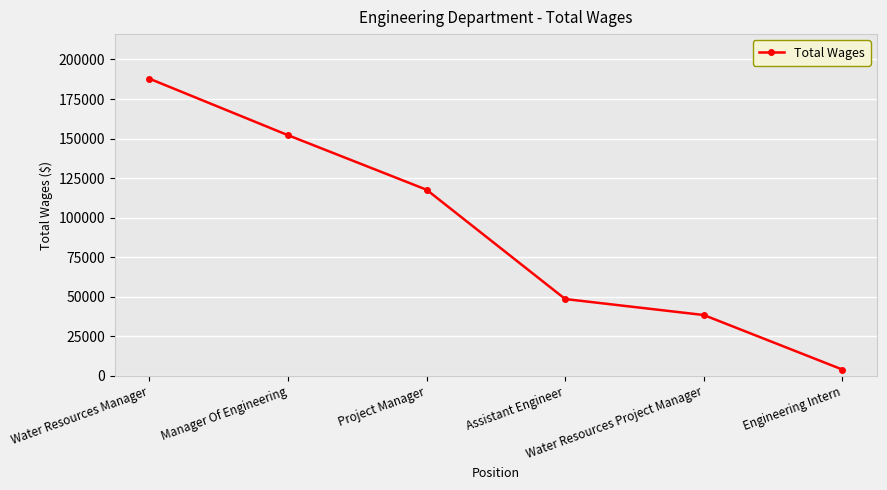

List the labels in order of value, largest first.

Water Resources Manager, Manager Of Engineering, Project Manager, Assistant Engineer, Water Resources Project Manager, Engineering Intern